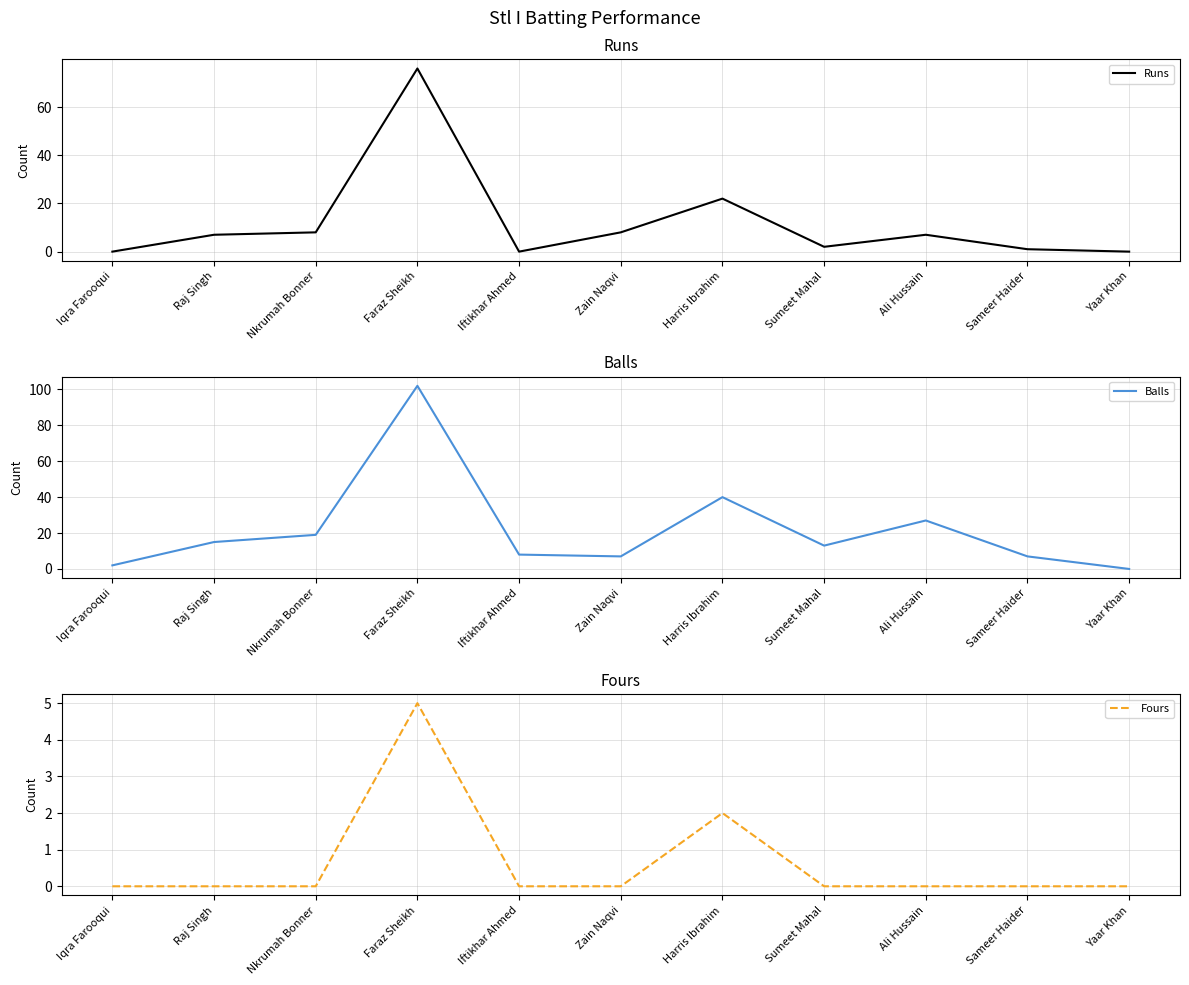

What is the label of the 5th point from the left?

Iftikhar Ahmed